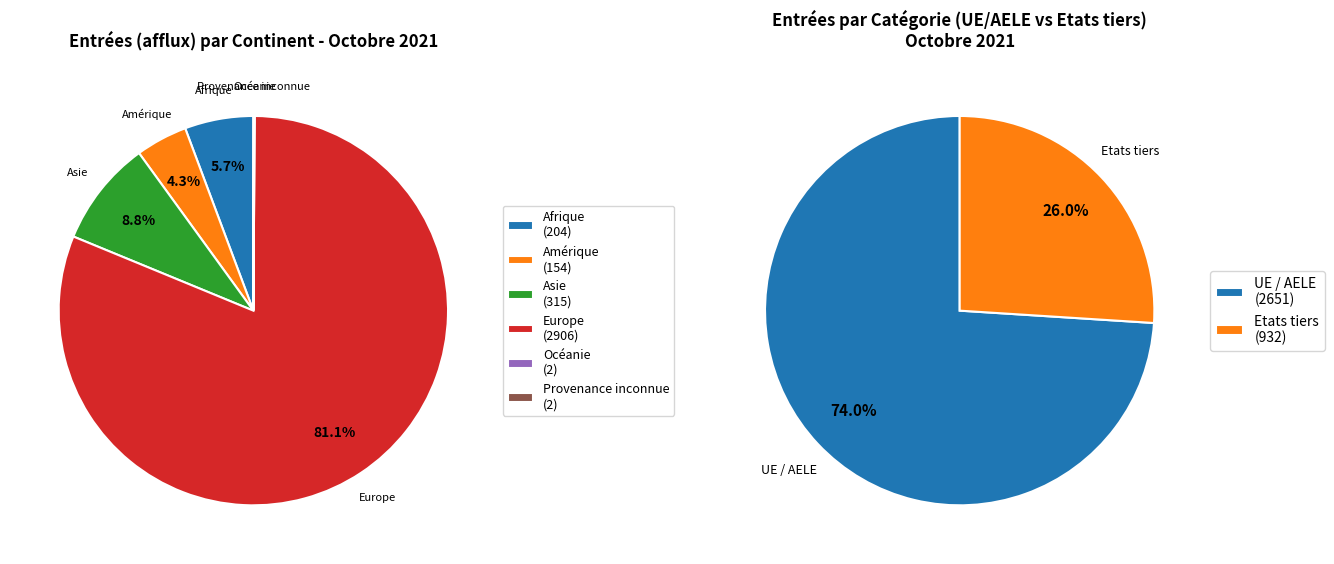

What is the change in value from Afrique to Europe?

+2702